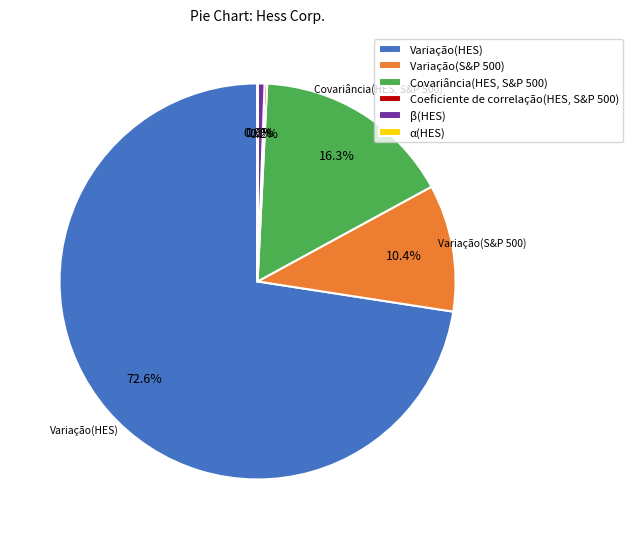

The Covariância(HES, S&P 500) slice represents 6% of the pie. True or false?

False